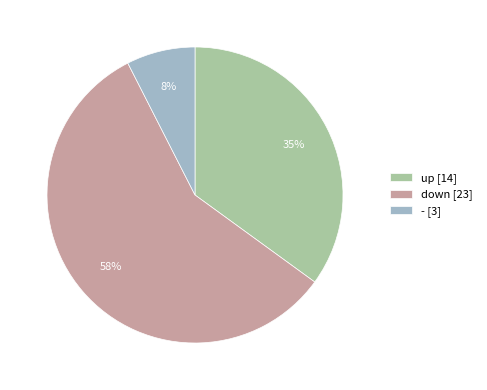

To the nearest percent, what portion does - represent?

8%